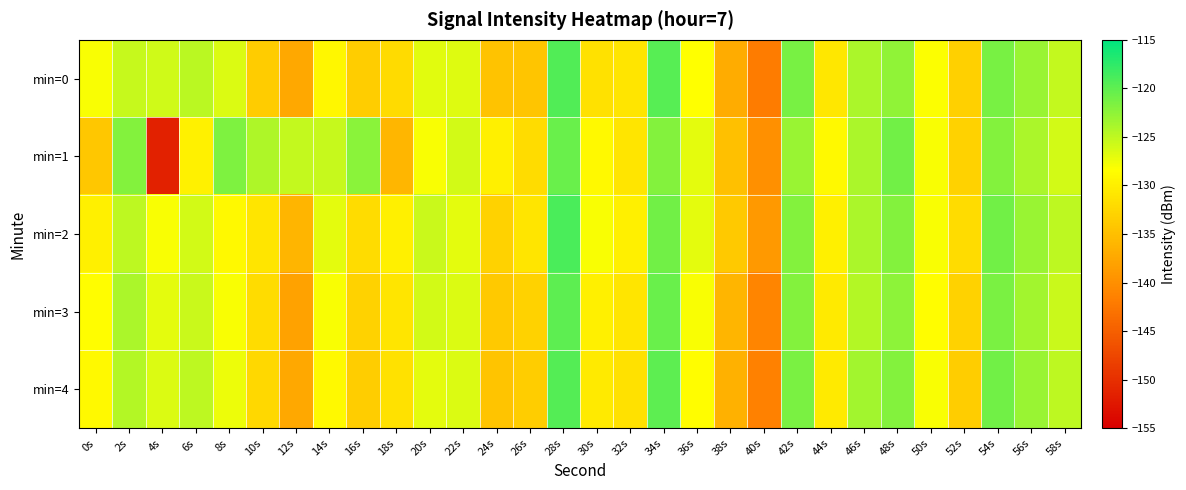

What is the spread (max minus min) of values at 12s?

12.8